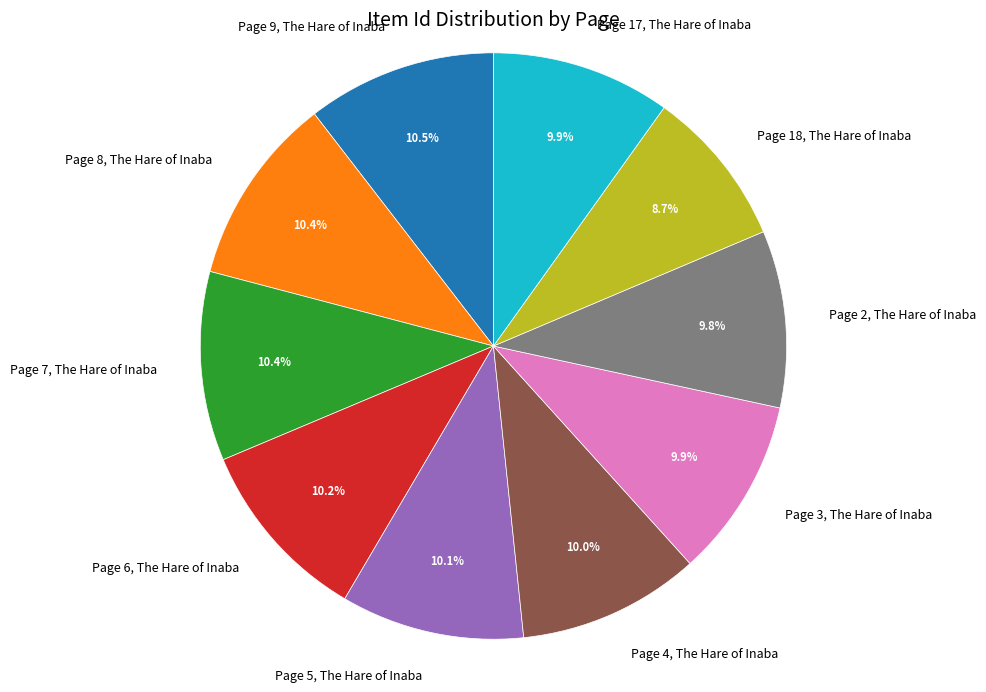

What is the ratio of the value at Page 17, The Hare of Inaba to the value at Page 4, The Hare of Inaba?

1.0